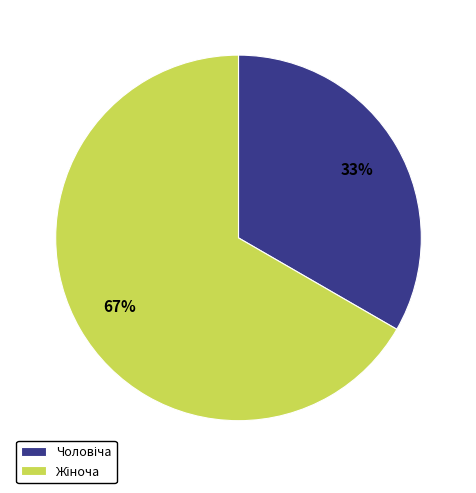

To the nearest percent, what is the average slice percentage?

50%